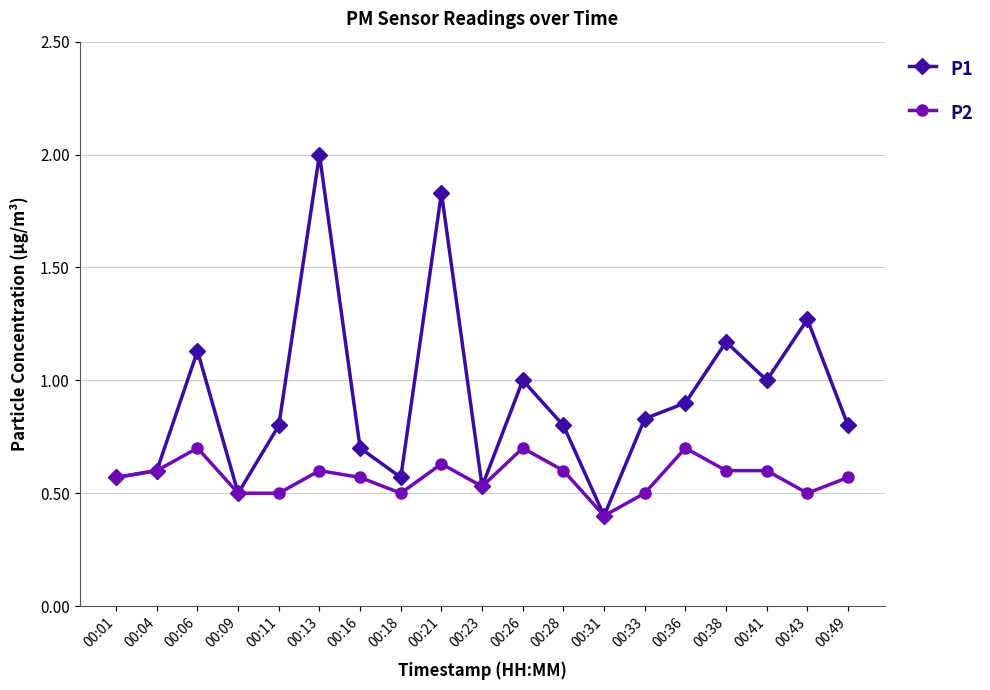

List the series in order of their overall mean, lowest first.

P2, P1